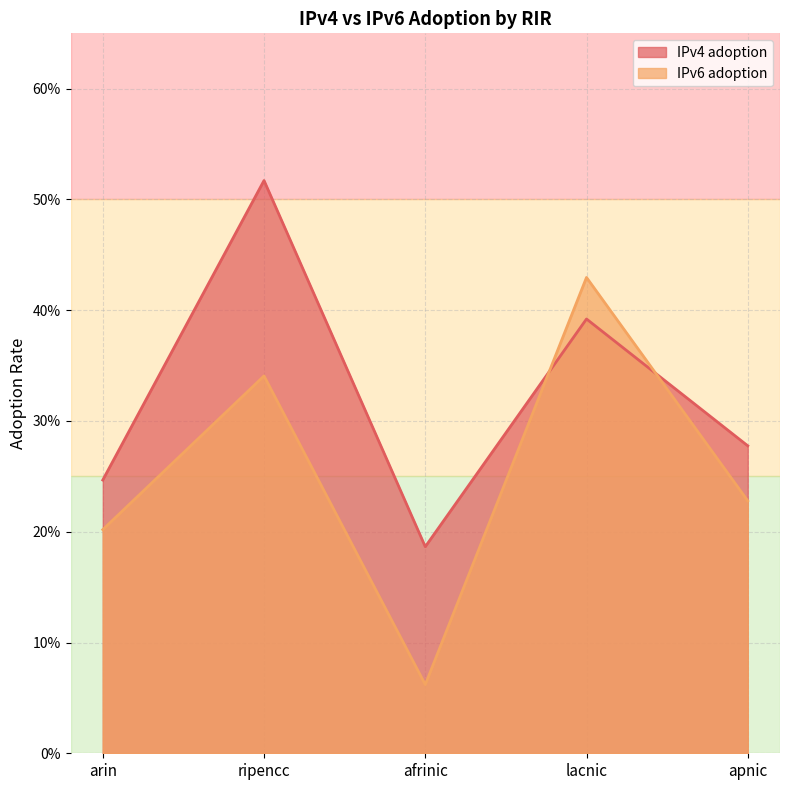

What is the smallest value displayed?

0.1